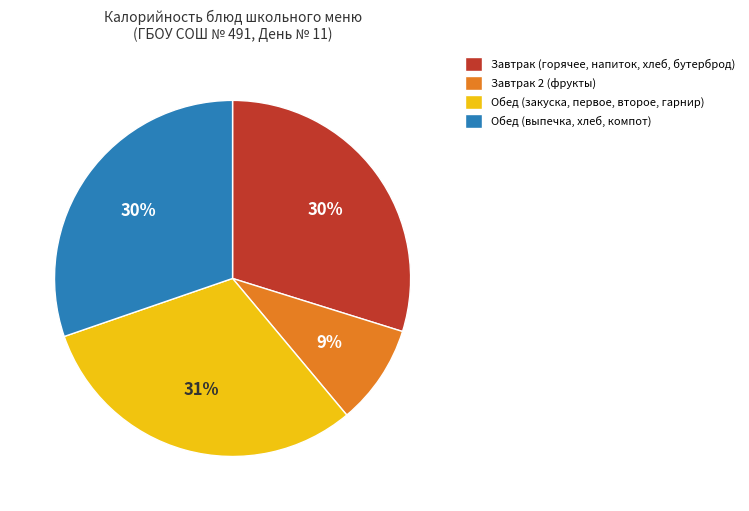

Does any single category account for the majority?

No